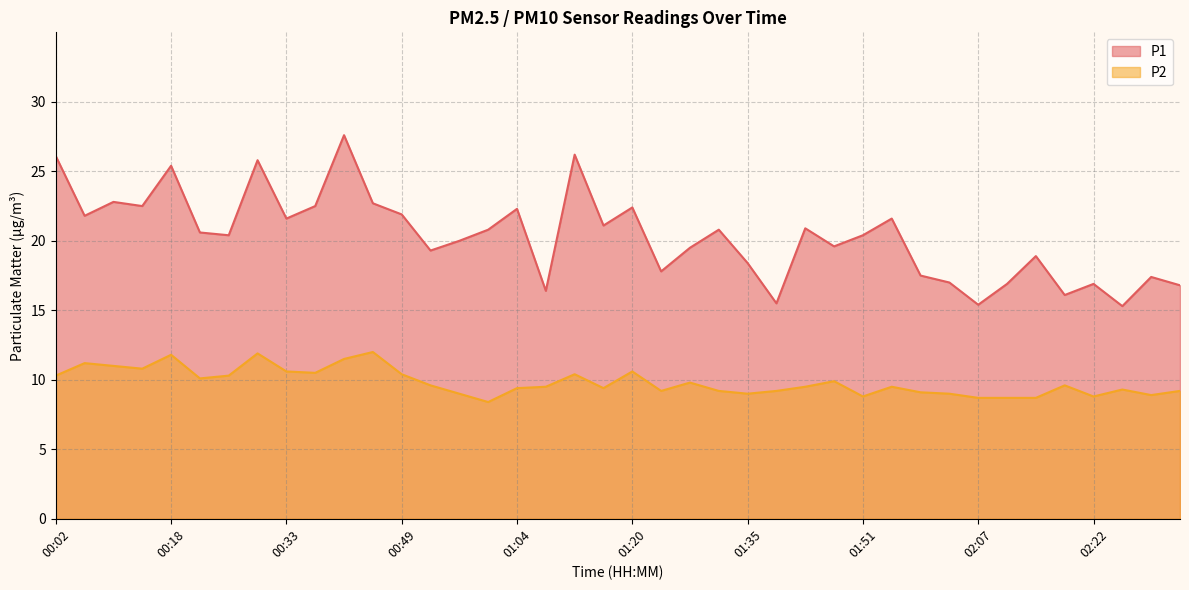

Is the value of P1 at 00:26 greater than the value of P2 at 01:23?

Yes